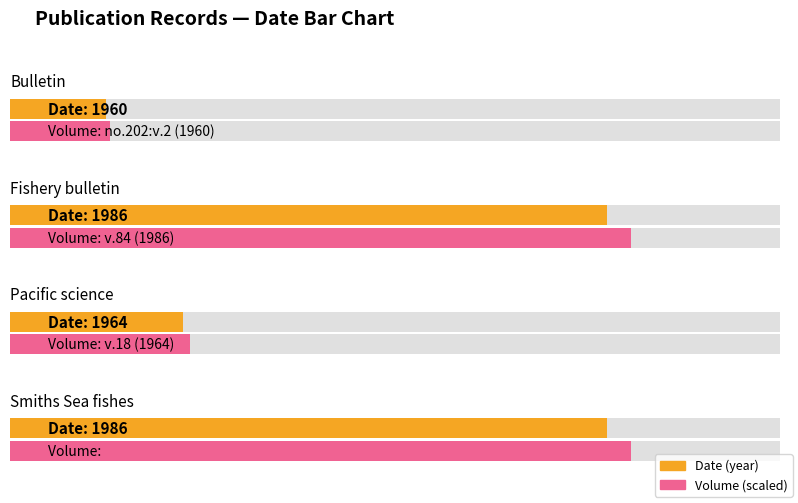

What is the minimum value shown in the chart?

1960